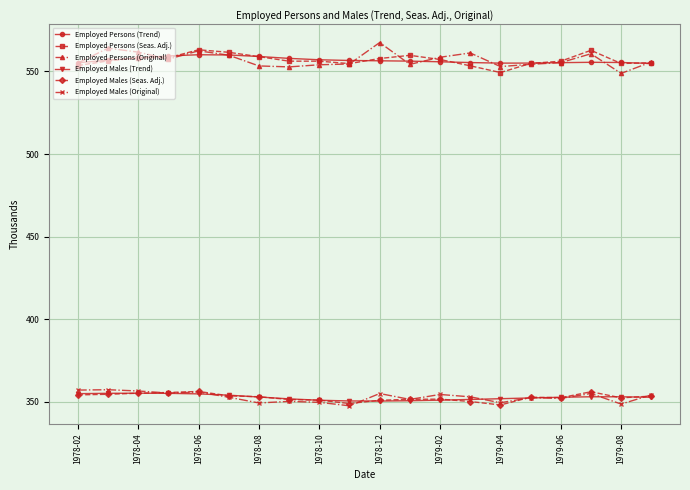

True or false: Employed Persons (Trend) has more than 1 points higher than both neighbors.

True